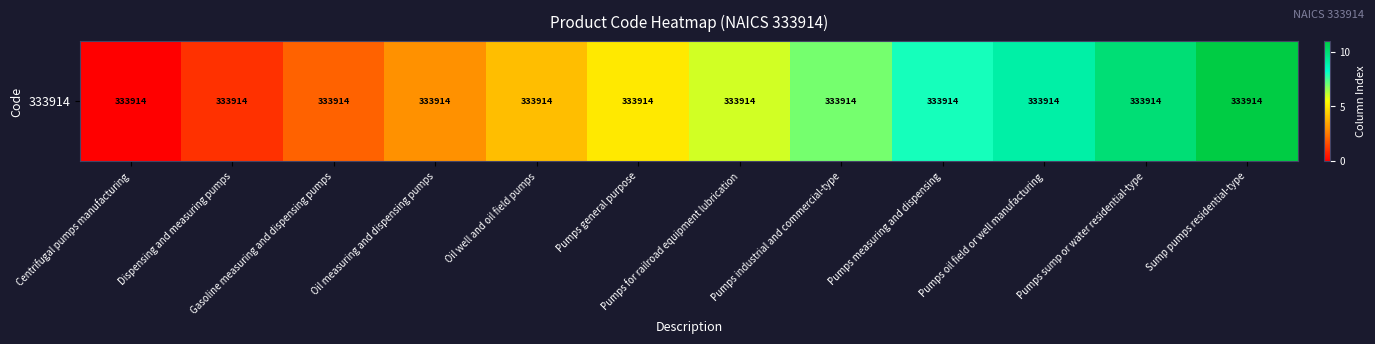

At which label is the value closest to 5?

Pumps general purpose